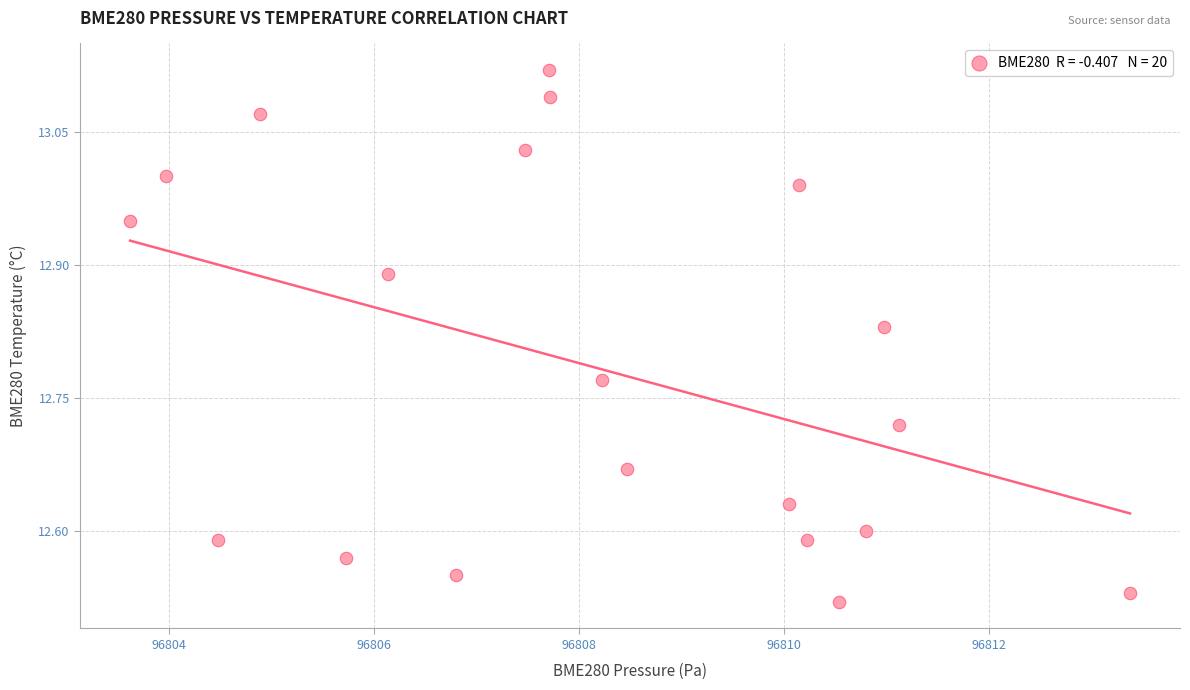

What is the range of X values (max minus min)?

9.8